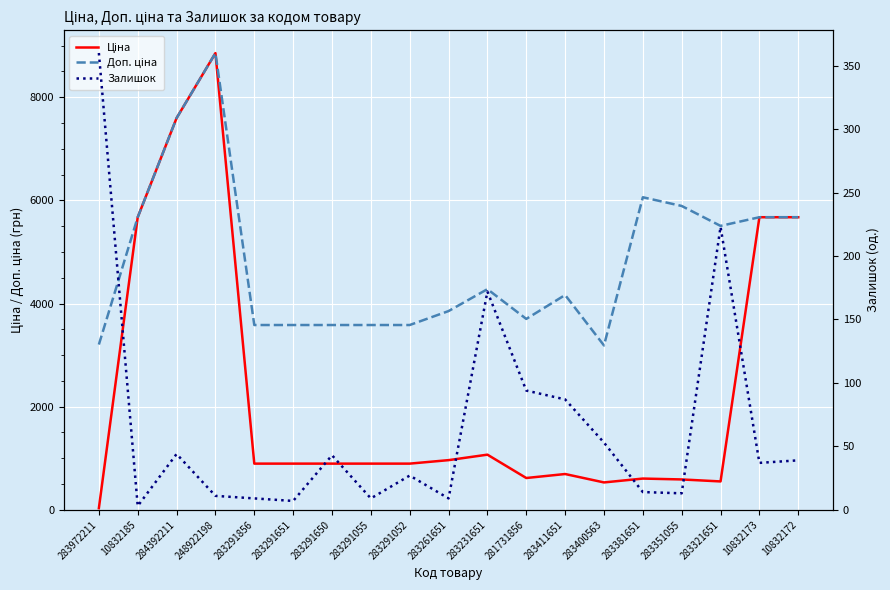

Reading left to right, list all the values displayed in this chart.

Ціна: 283972211=32.0	10832185=5673.8	284392211=7596.5	248922198=8856.7	283291856=895.9	283291651=895.9	283291650=895.9	283291055=895.9	283291052=895.9	283261651=963.5	283231651=1069.8	281731856=617.0	283411651=694.3	283400563=531.3	283381651=606.1	283351055=589.2	283321651=550.6	10832173=5673.8	10832172=5673.8
Доп. ціна: 283972211=3205.0	10832185=5673.8	284392211=7596.5	248922198=8856.7	283291856=3583.6	283291651=3583.6	283291650=3583.6	283291055=3583.6	283291052=3583.6	283261651=3854.0	283231651=4279.1	281731856=3701.9	283411651=4165.6	283400563=3187.6	283381651=6061.2	283351055=5892.2	283321651=5505.8	10832173=5673.8	10832172=5673.8
Залишок: 283972211=360.0	10832185=3.0	284392211=44.0	248922198=11.0	283291856=9.0	283291651=7.0	283291650=43.0	283291055=9.0	283291052=27.0	283261651=9.0	283231651=172.0	281731856=94.0	283411651=87.0	283400563=53.0	283381651=14.0	283351055=13.0	283321651=223.0	10832173=37.0	10832172=39.0